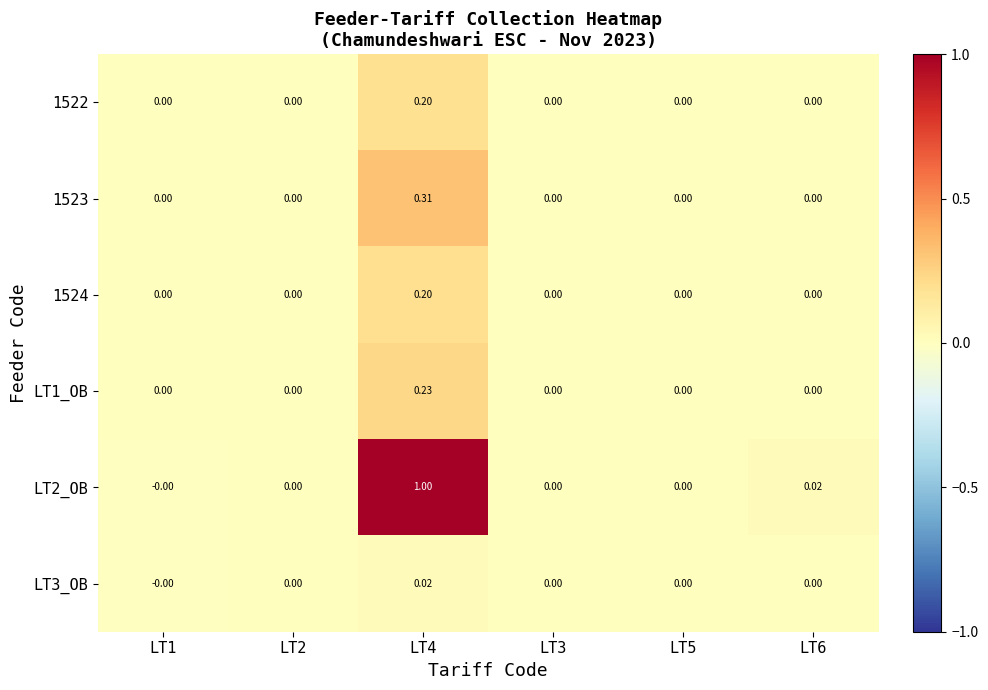

Which series has the largest range (max minus min)?

LT2_OB